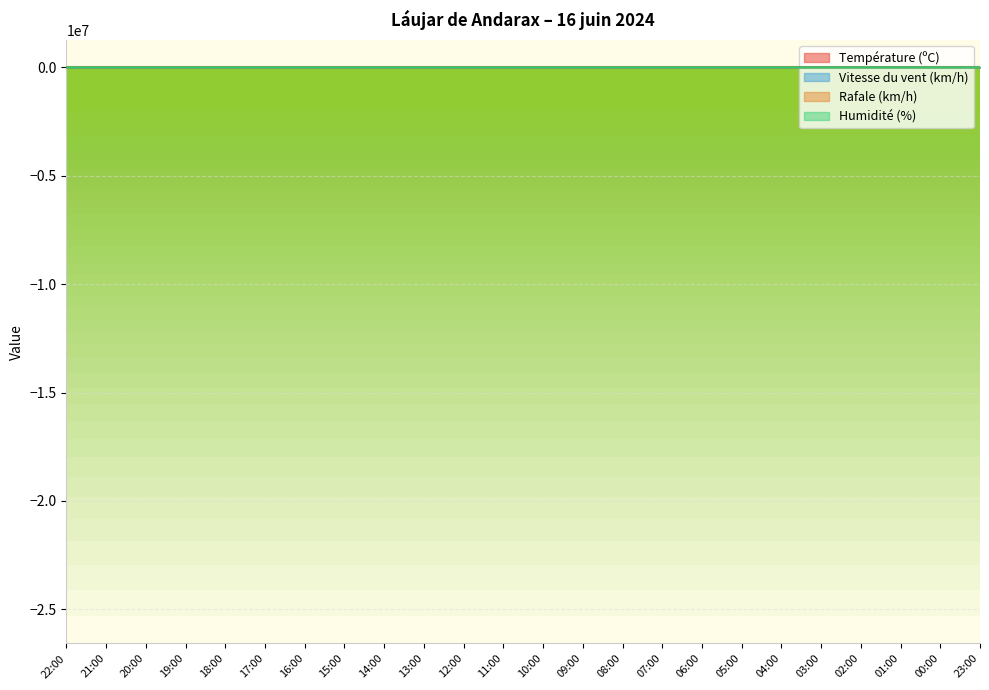

Reading left to right, extract all data points from this chart.

Température (ºC): 22:00=17.4	21:00=21.3	20:00=22.4	19:00=22.8	18:00=22.9	17:00=22.3	16:00=22.5	15:00=22.6	14:00=21.9	13:00=22.9	12:00=21.6	11:00=19.1	10:00=19.2	09:00=17.5	08:00=16.3	07:00=15.4	06:00=15.5	05:00=15.7	04:00=15.7	03:00=16.3	02:00=16.7	01:00=17.2	00:00=18.3	23:00=18.6
Vitesse du vent (km/h): 22:00=5.0	21:00=5.0	20:00=14.0	19:00=19.0	18:00=17.0	17:00=18.0	16:00=22.0	15:00=20.0	14:00=22.0	13:00=16.0	12:00=12.0	11:00=11.0	10:00=6.0	09:00=3.0	08:00=4.0	07:00=2.0	06:00=3.0	05:00=2.0	04:00=3.0	03:00=5.0	02:00=4.0	01:00=4.0	00:00=5.0	23:00=2.0
Rafale (km/h): 22:00=7.0	21:00=17.0	20:00=25.0	19:00=29.0	18:00=33.0	17:00=34.0	16:00=33.0	15:00=34.0	14:00=33.0	13:00=28.0	12:00=28.0	11:00=19.0	10:00=12.0	09:00=8.0	08:00=8.0	07:00=9.0	06:00=8.0	05:00=6.0	04:00=9.0	03:00=15.0	02:00=10.0	01:00=6.0	00:00=11.0	23:00=18.0
Humidité (%): 22:00=70.0	21:00=55.0	20:00=53.0	19:00=52.0	18:00=52.0	17:00=55.0	16:00=54.0	15:00=49.0	14:00=53.0	13:00=45.0	12:00=40.0	11:00=45.0	10:00=46.0	09:00=48.0	08:00=47.0	07:00=49.0	06:00=48.0	05:00=45.0	04:00=47.0	03:00=47.0	02:00=49.0	01:00=49.0	00:00=45.0	23:00=46.0